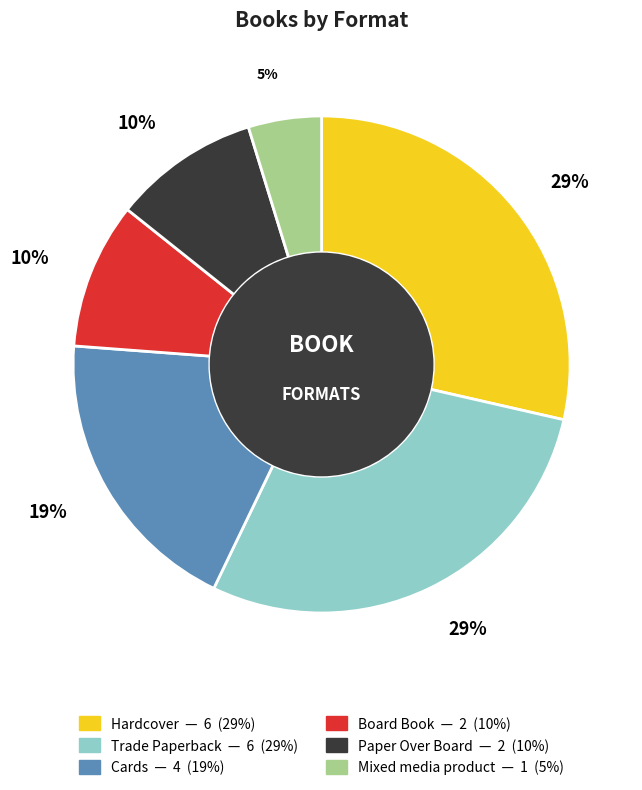

To the nearest percent, what is the average slice percentage?

17%